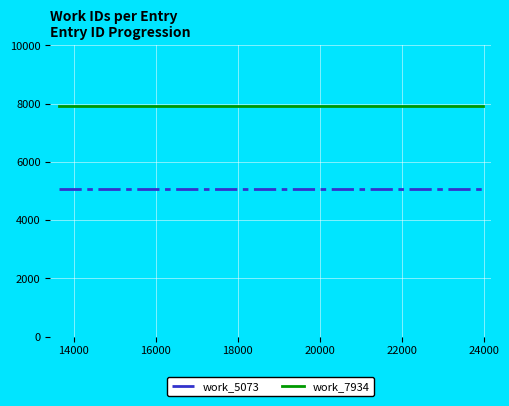

Which series has the largest total across all categories?

work_7934